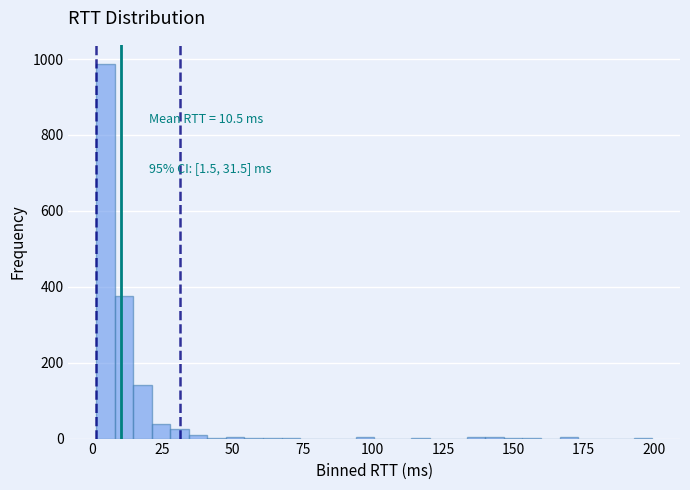

Around what value on the x-axis is the tallest bar? Give the approximate position of its centre, as read against the axis.

5